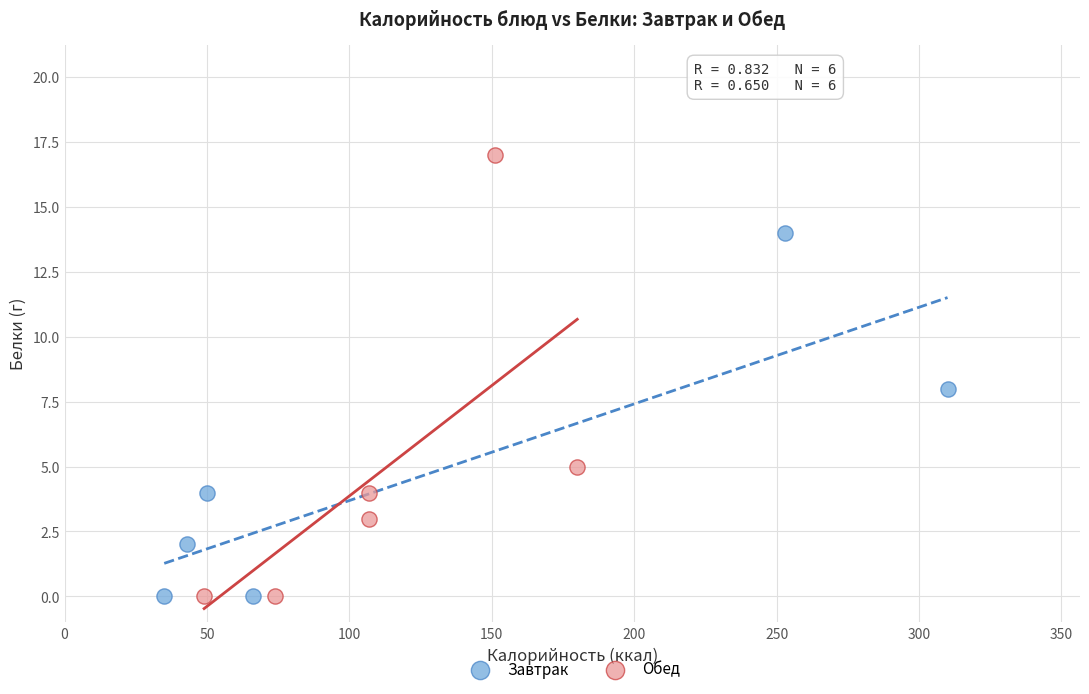

Which series reaches the maximum Y coordinate?

Обед